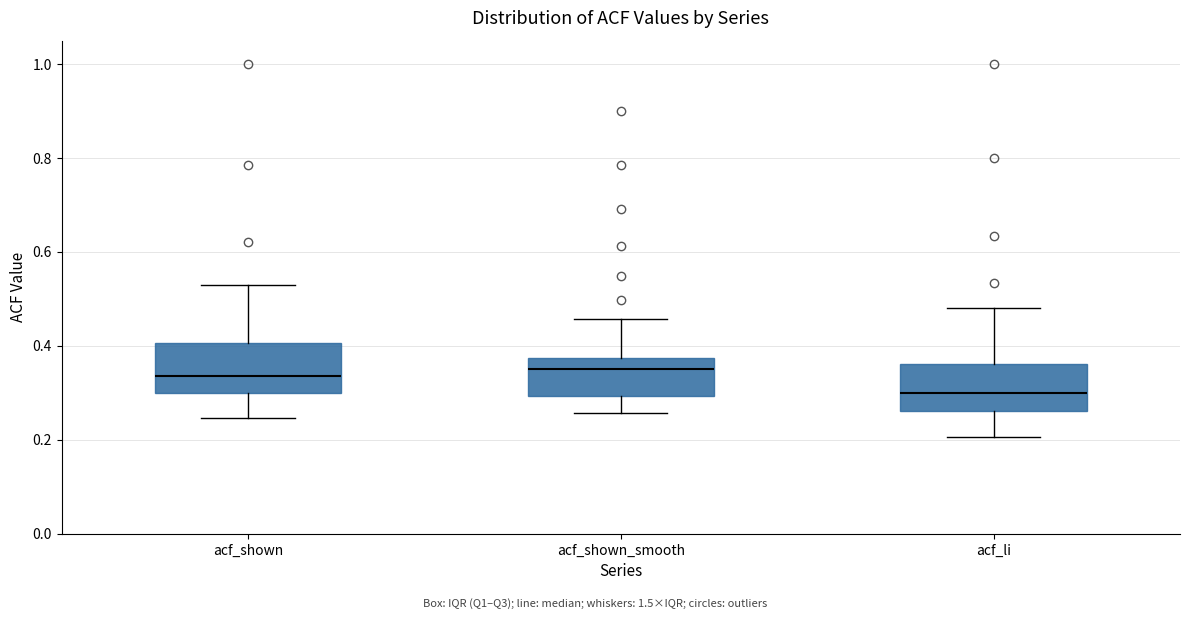

Which box has the lowest median line?

acf_li